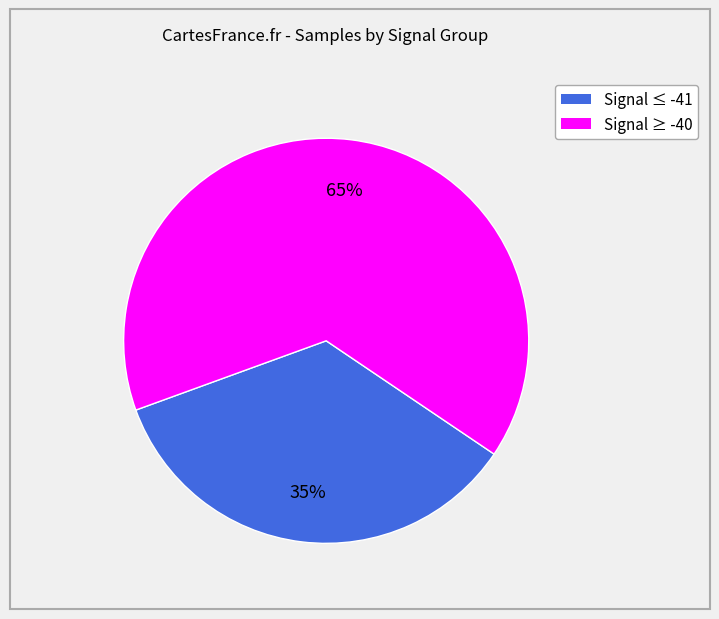

To the nearest percent, what is the average slice percentage?

50%